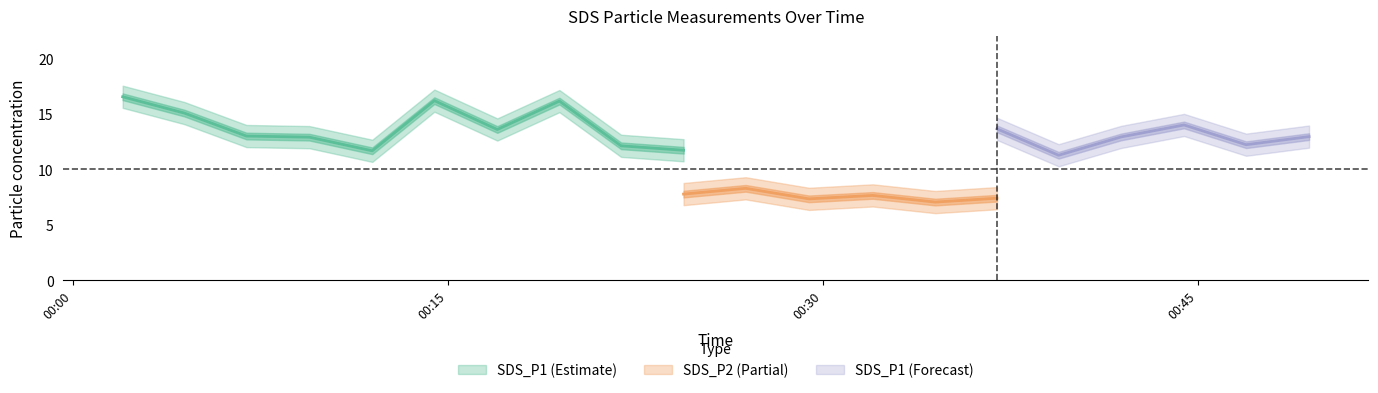

Rank the series at 2022/05/22 00:36:58 from highest to lowest value.

SDS_P1_upper, SDS_P1, SDS_P1_lower, SDS_P2_upper, SDS_P2, SDS_P2_lower